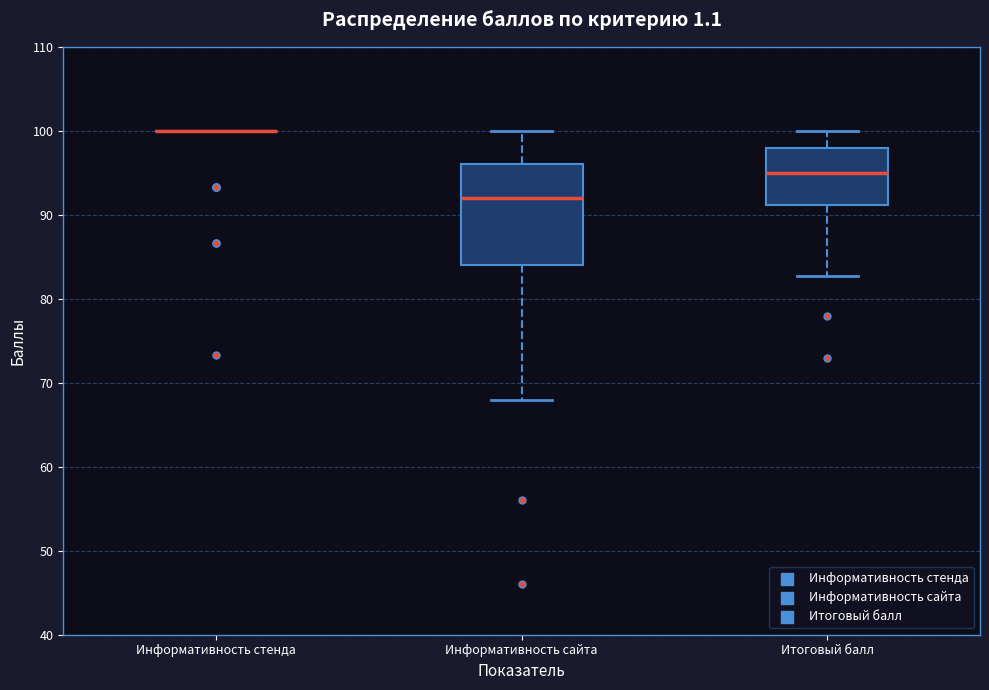

Reading left to right, read every box against the y-axis: the position of its median line, the range the box covers, and the ends of its whiskers. The values are not printed on the chart, so give them approximately, as read against the axis.

Информативность стенда: box collapsed to a line at 100, whiskers 100 to 100
Информативность сайта: median 92, box 84 to 96, whiskers 68 to 100
Итоговый балл: median 95, box 91 to 98, whiskers 83 to 100